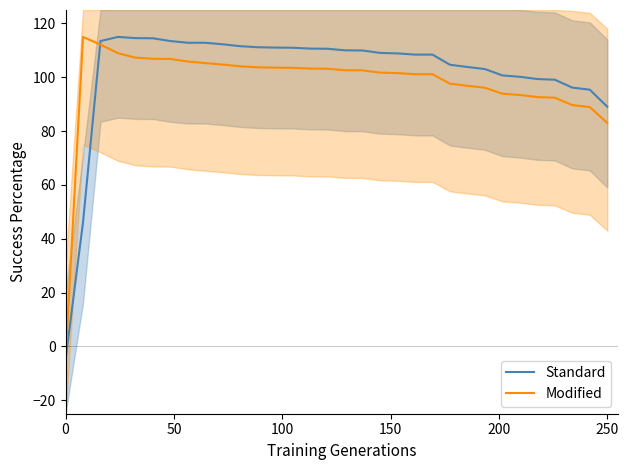

What is the sum of all Standard values?

3262.2